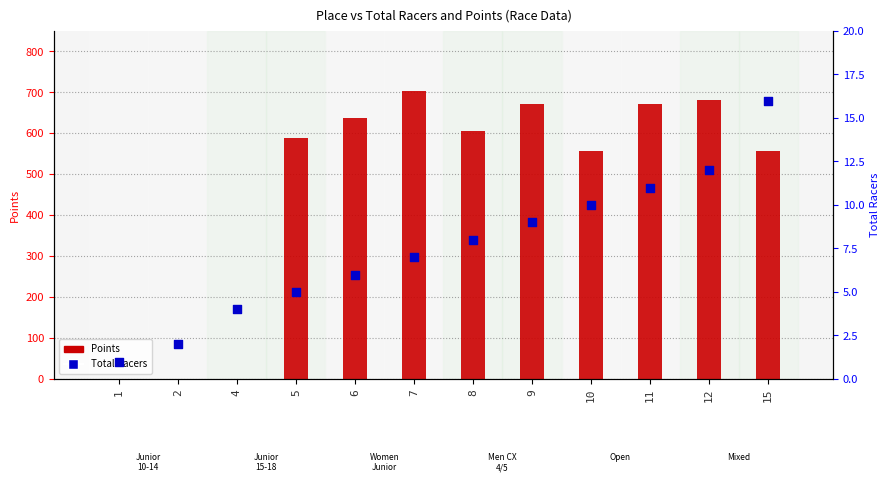

What is the total value across all series at 7?

711.4